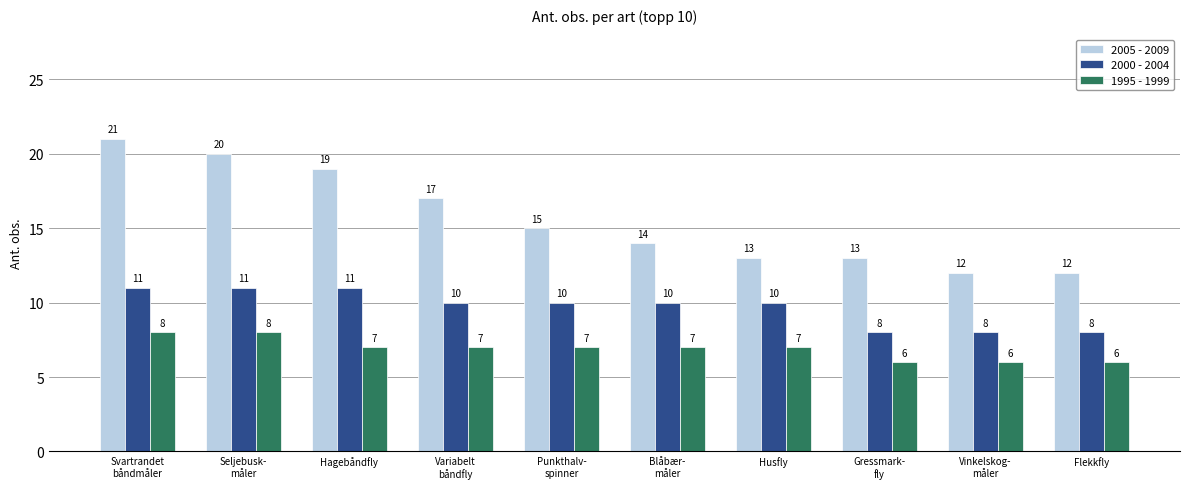

Reading right to left, extract all data points from this chart.

2005 - 2009: 12	12	13	13	14	15	17	19	20	21
2000 - 2004: 8	8	8	10	10	10	10	11	11	11
1995 - 1999: 6	6	6	7	7	7	7	7	8	8